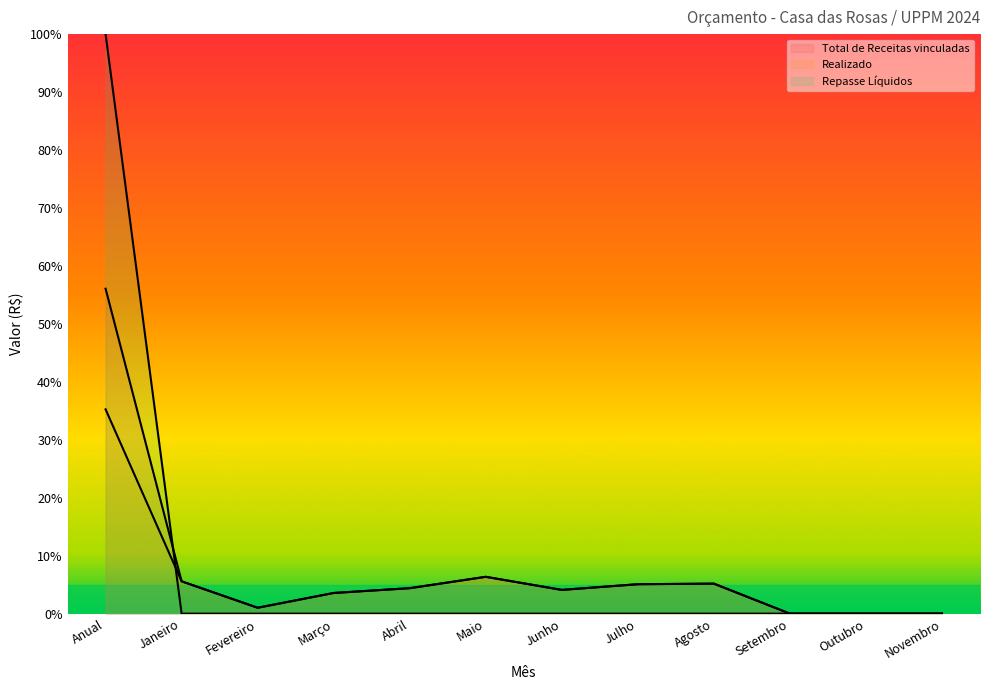

Rank the categories by Realizado value from highest to lowest.

Anual, Maio, Janeiro, Agosto, Julho, Abril, Junho, Março, Fevereiro, Setembro, Outubro, Novembro